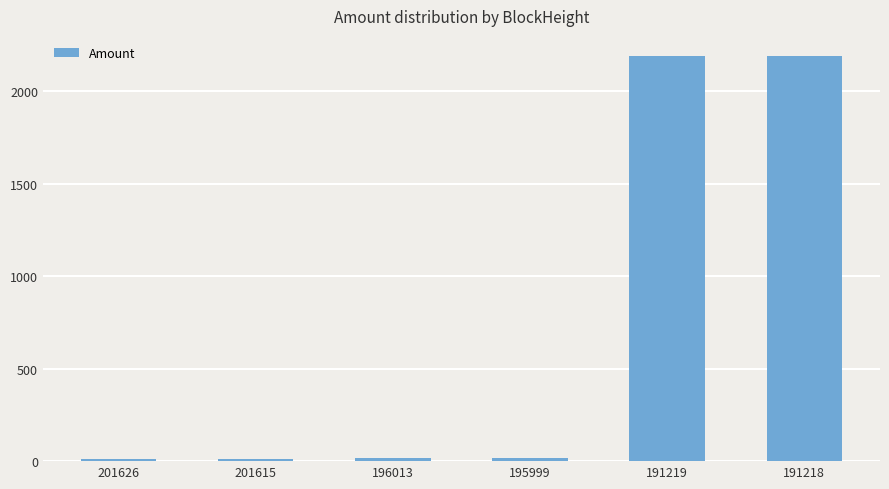

Which has a higher value, 201615 or 191219?

191219